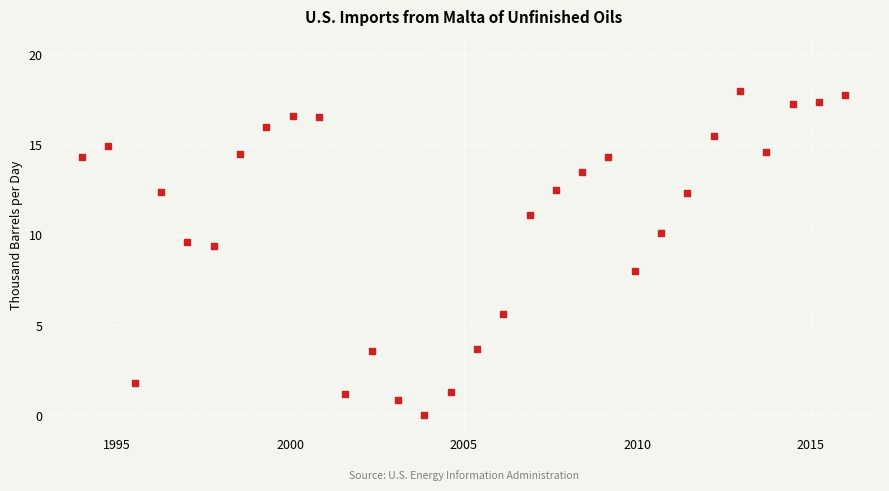

What is the range of X values (max minus min)?

22.0